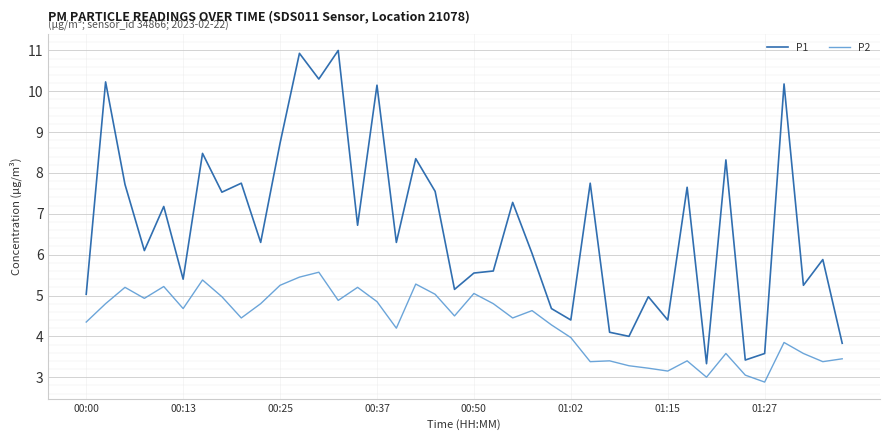

True or false: P1 and P2 intersect in this chart.

False